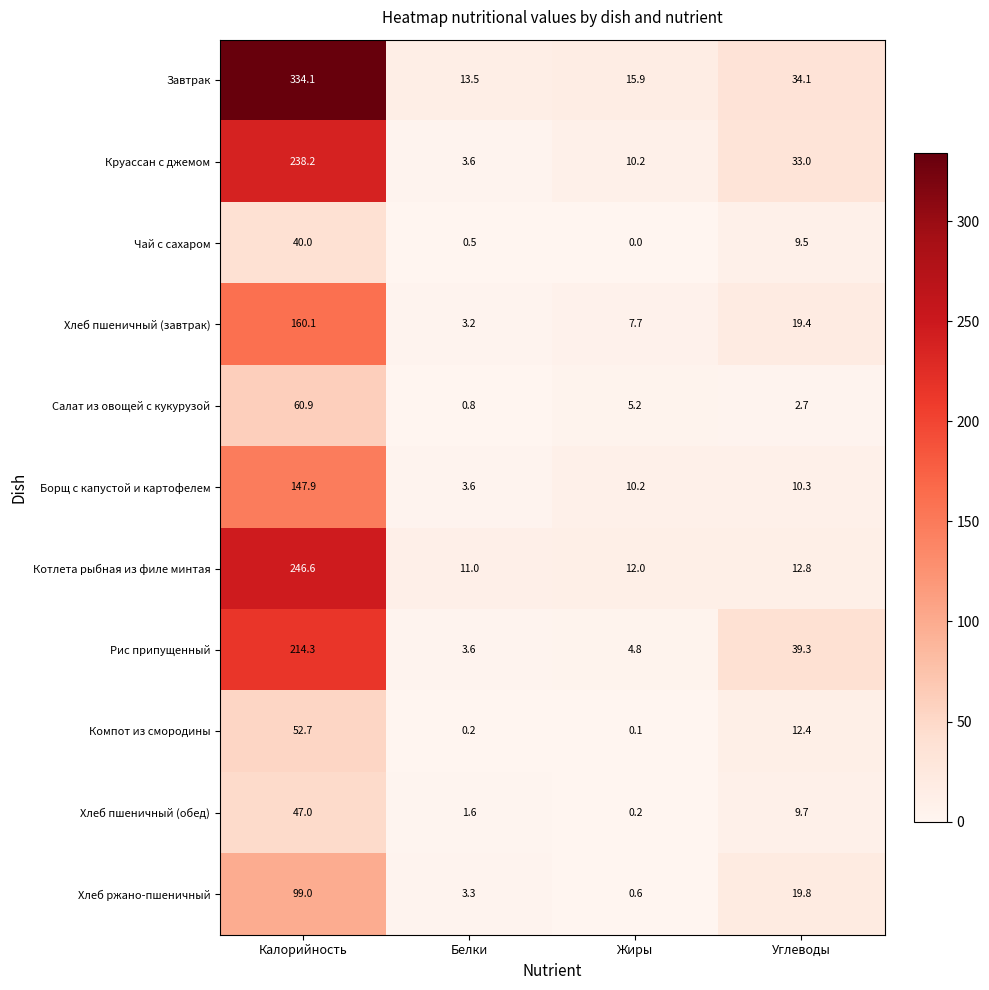

What is the spread (max minus min) of values at Углеводы?

36.6